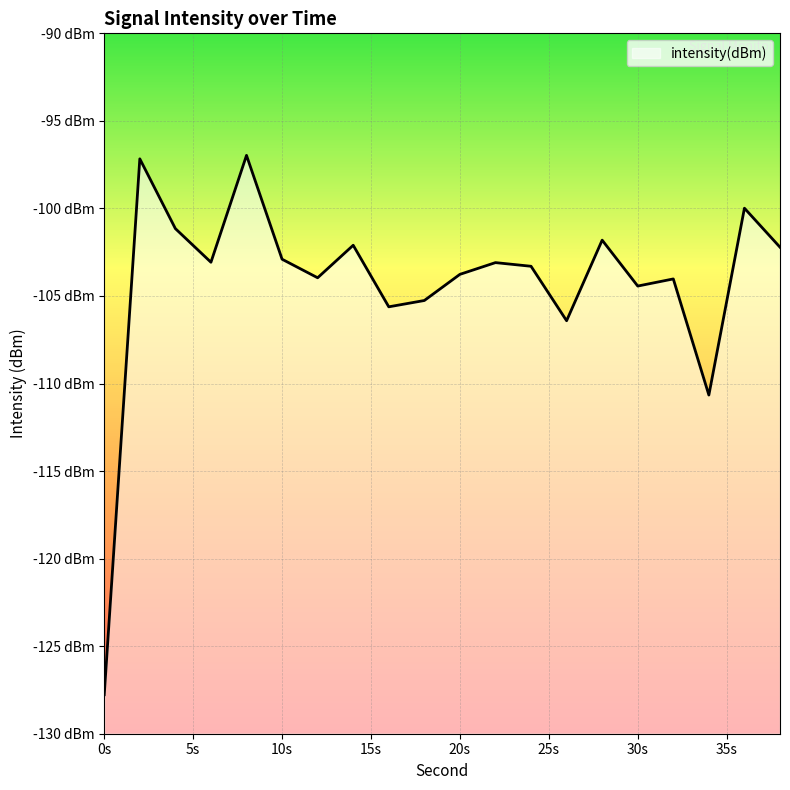

True or false: there are more than 1 points higher than both neighbors.

True